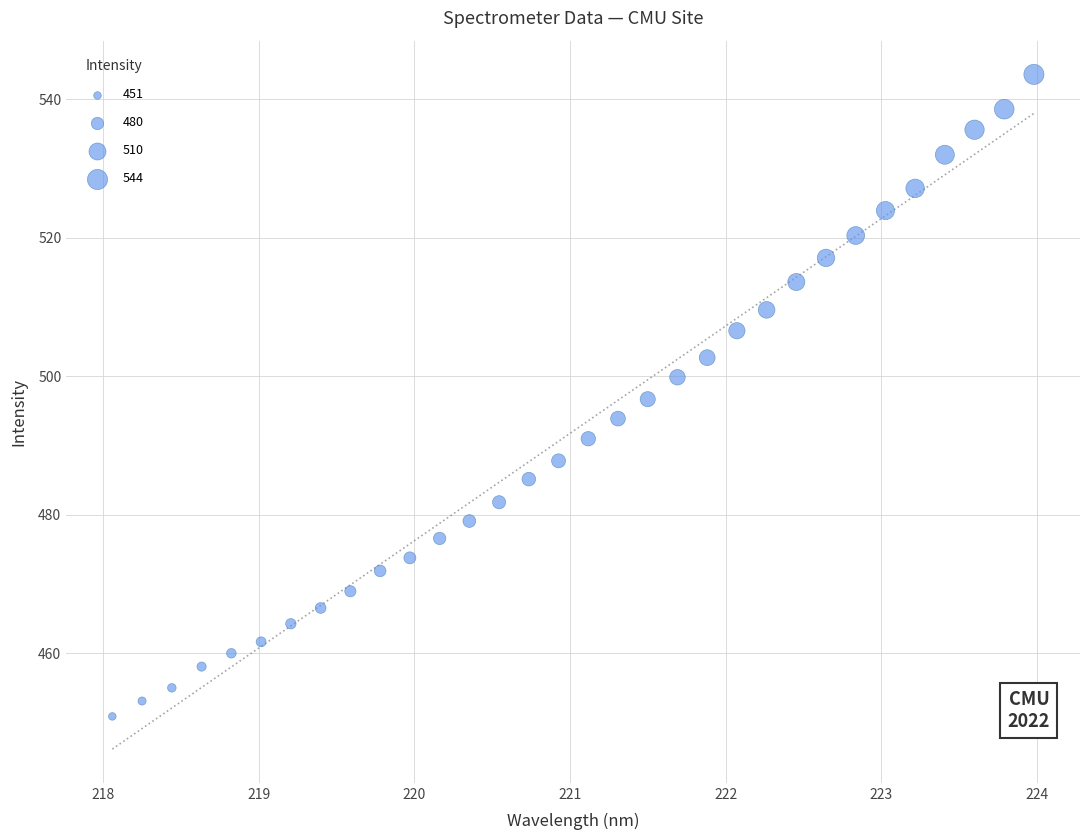

What is the range of Y values (max minus min)?

92.7